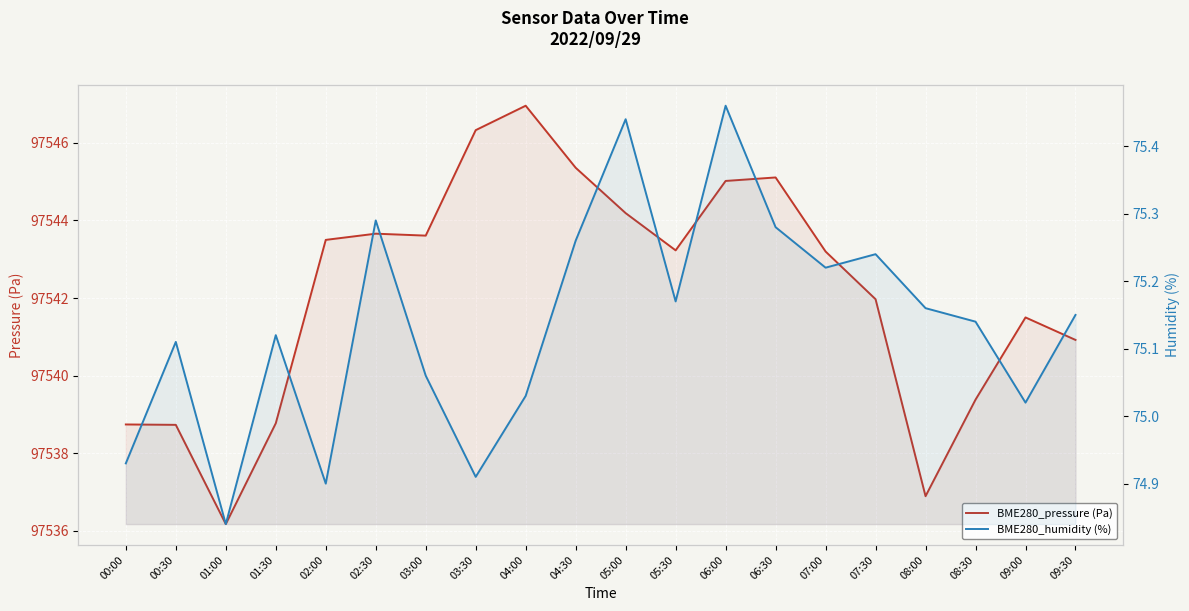

In BME280_humidity (%), how many points are lower than both neighbors (excluding endpoints)?

6